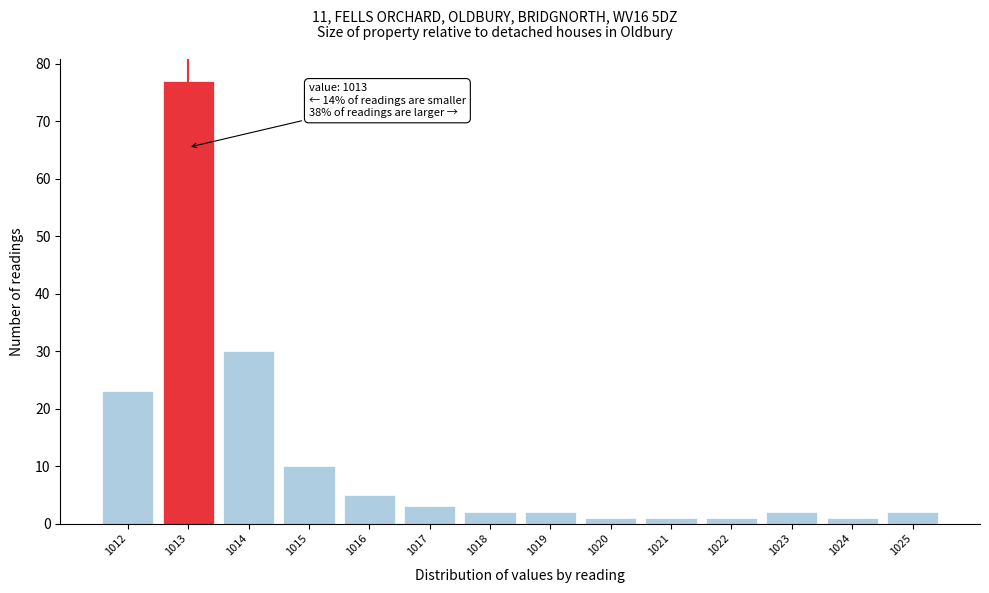

Reading right to left, transcribe all the data shown in this chart.

1025=2	1024=1	1023=2	1022=1	1021=1	1020=1	1019=2	1018=2	1017=3	1016=5	1015=10	1014=30	1013=77	1012=23